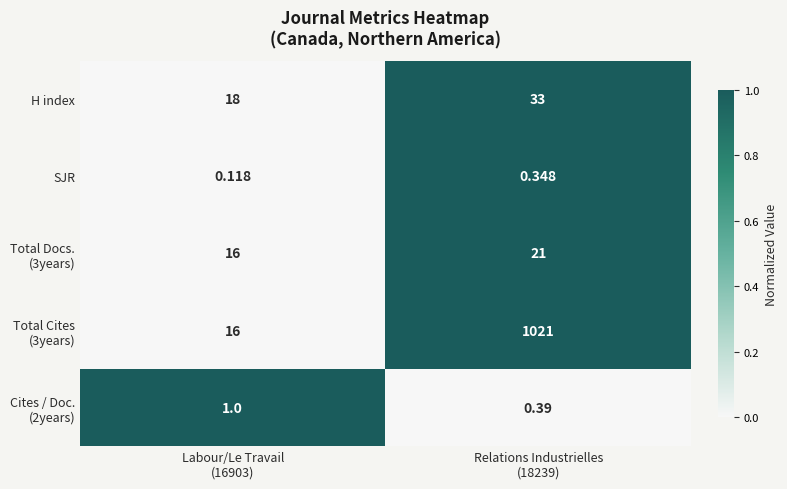

Count the number of data series in this chart.

5